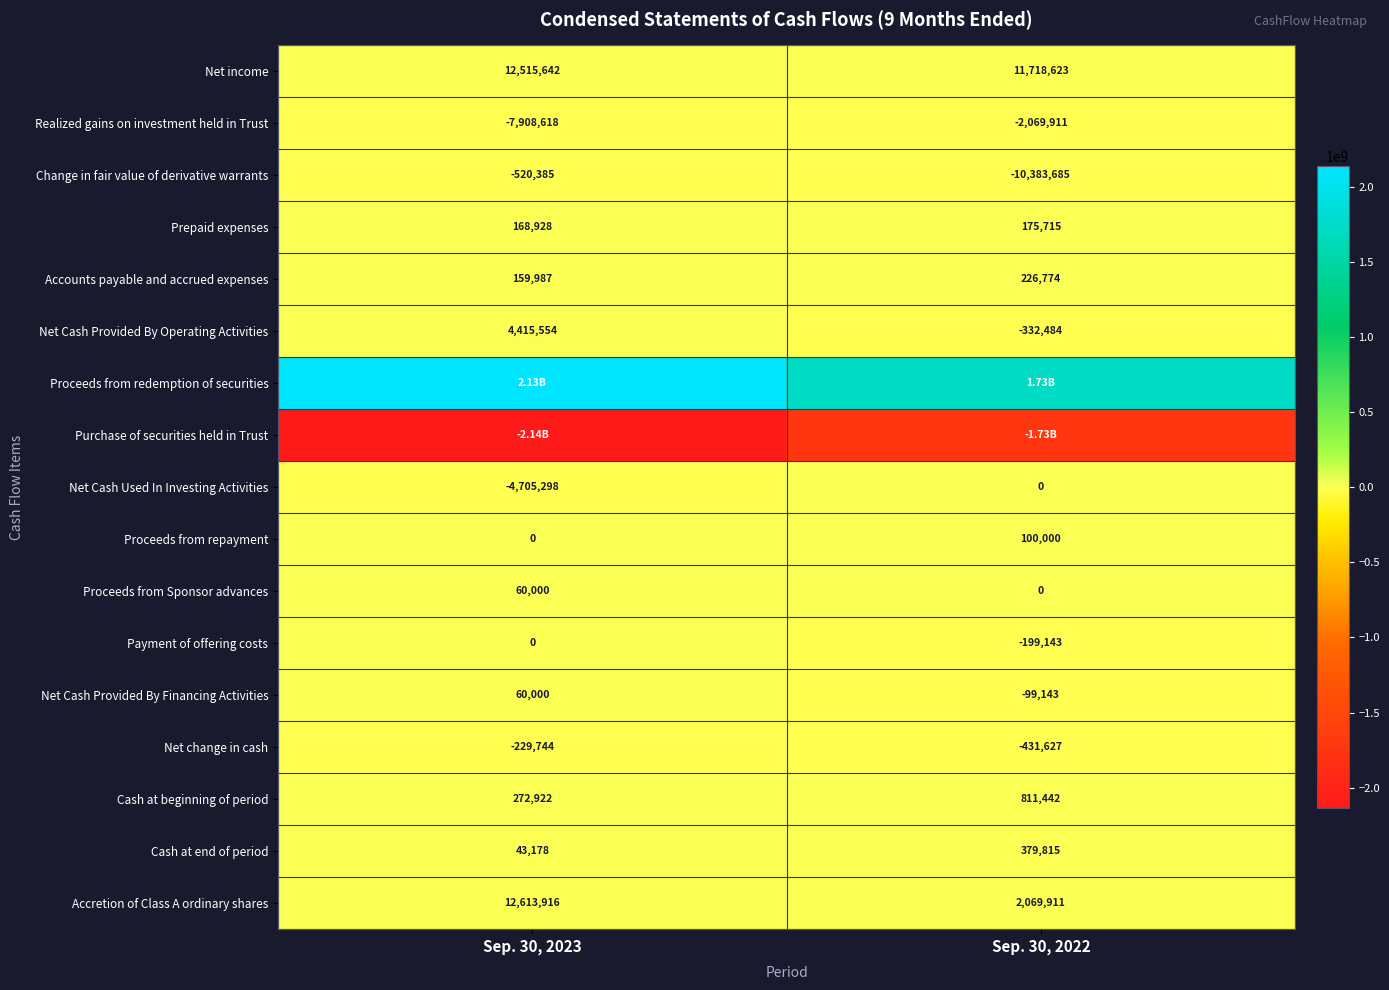

At which category is the sum across all series the highest?

Sep. 30, 2023